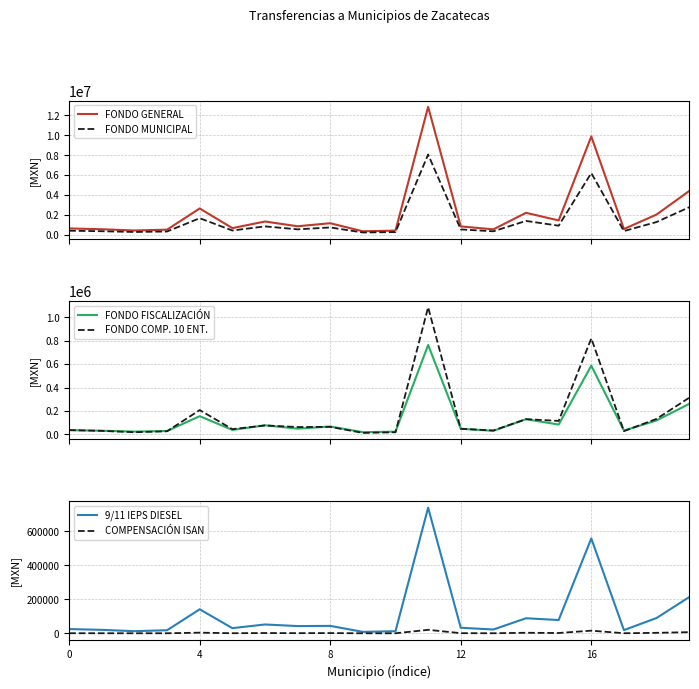

Count the number of data series in this chart.

6